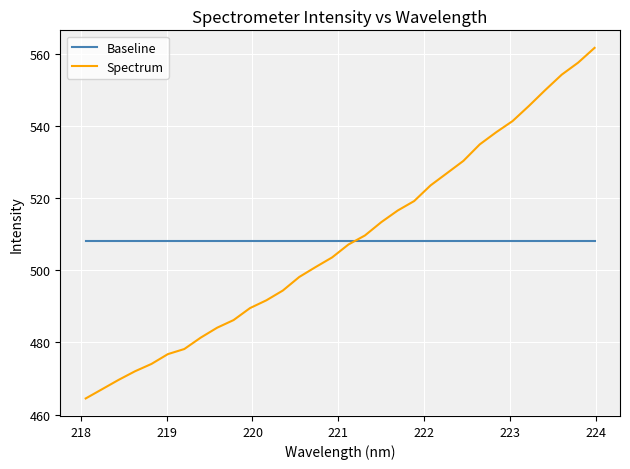

Rank the series by their maximum value, from highest to lowest.

Spectrum, Baseline